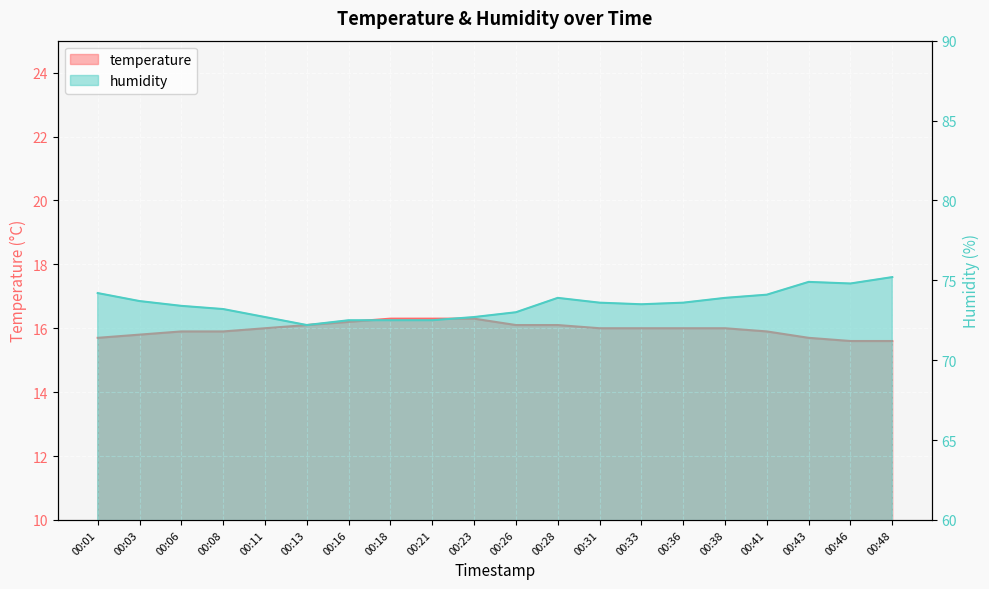

How many data points in temperature are above 16?

7